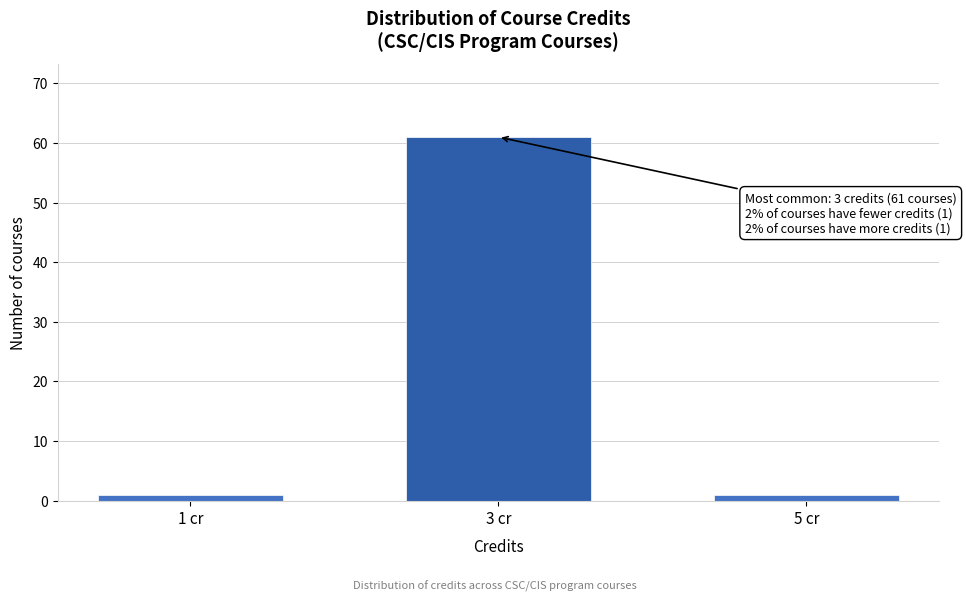

Reading left to right, what are all the values shown in this chart?

1 cr=1	3 cr=61	5 cr=1